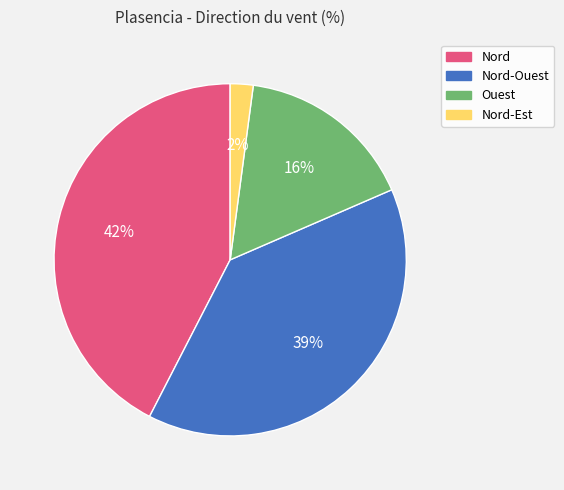

Which category has the smallest portion of the pie?

Nord-Est